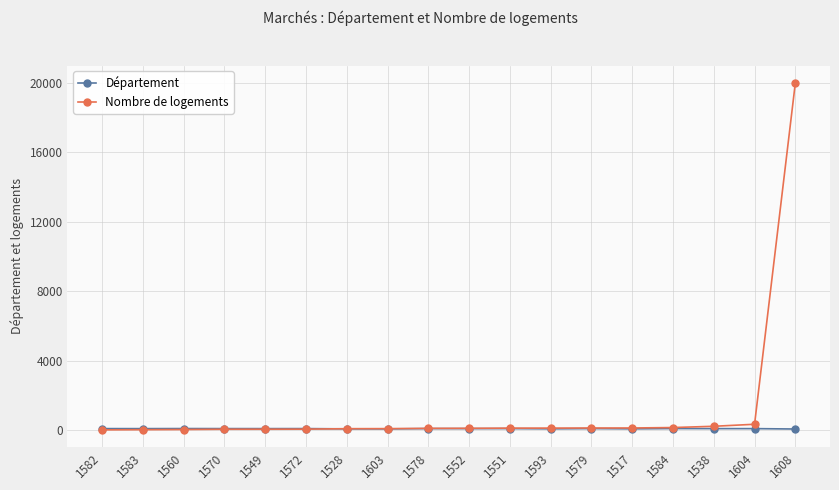

How many categories are shown in the chart?

18